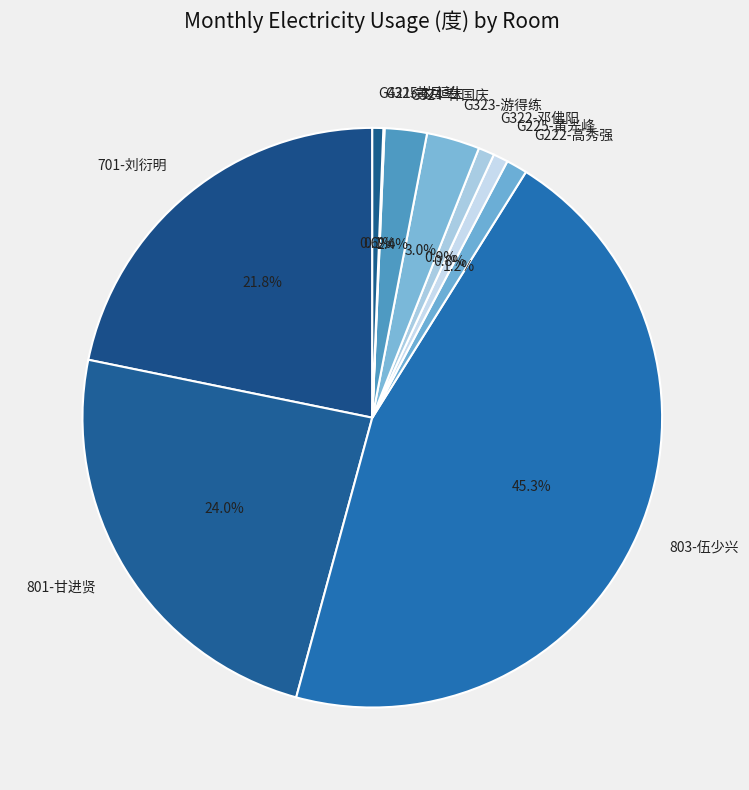

Is it true that G225-黄光峰 is 1% of the pie?

True